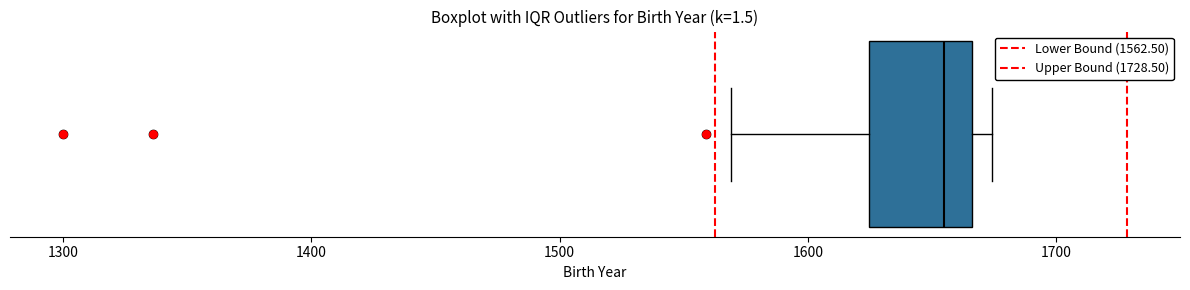

Transcribe this box plot: give where the median line is, the range the box spans, and where the two whiskers end, as read against the x-axis. The values are not printed on the chart, so give them approximately, as read against the axis.

median 1660, box 1620 to 1670, whiskers 1570 to 1670 (just right of the box's right edge)